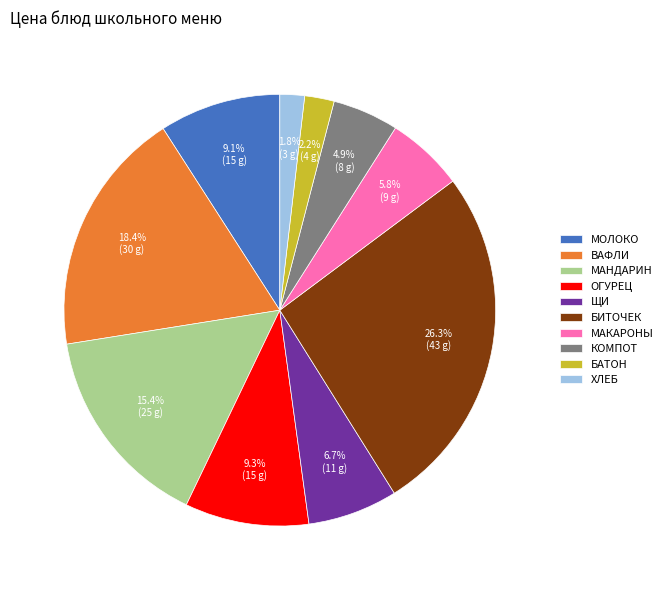

True or false: МАНДАРИН accounts for 23% of the total.

False